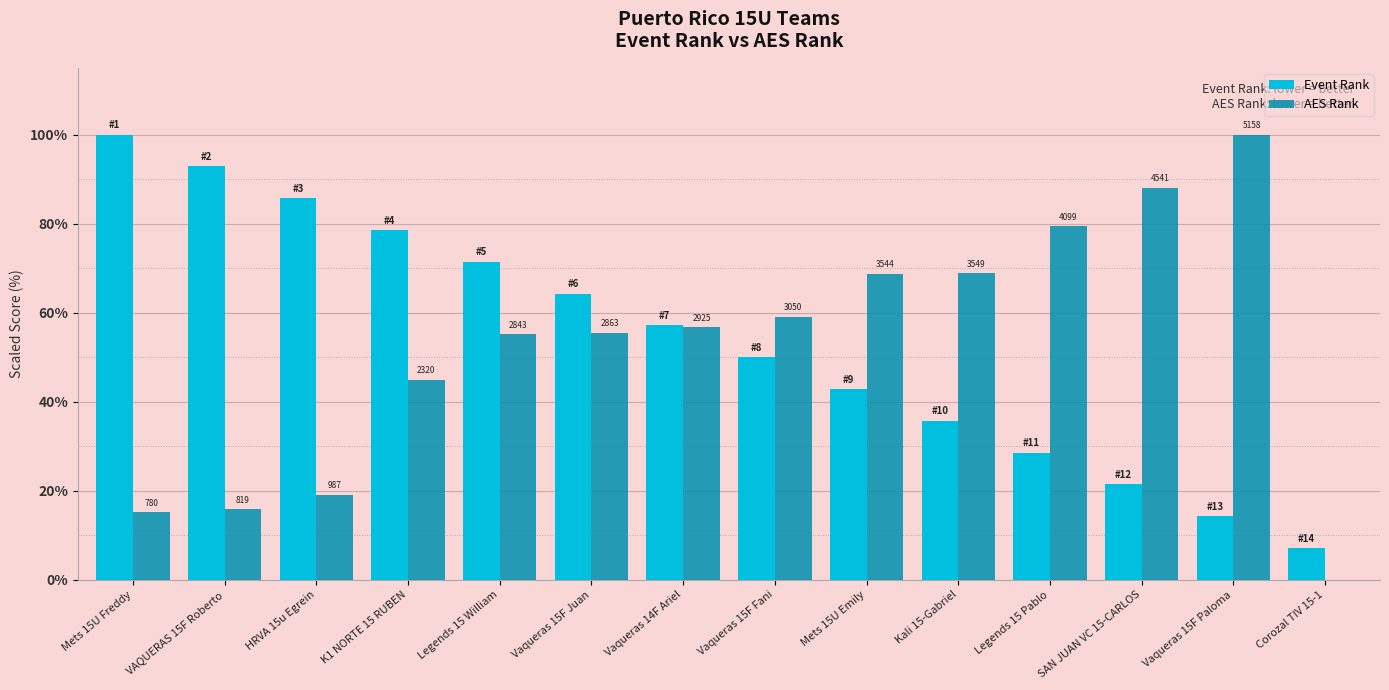

What is the sum of all Event Rank values?

750.0